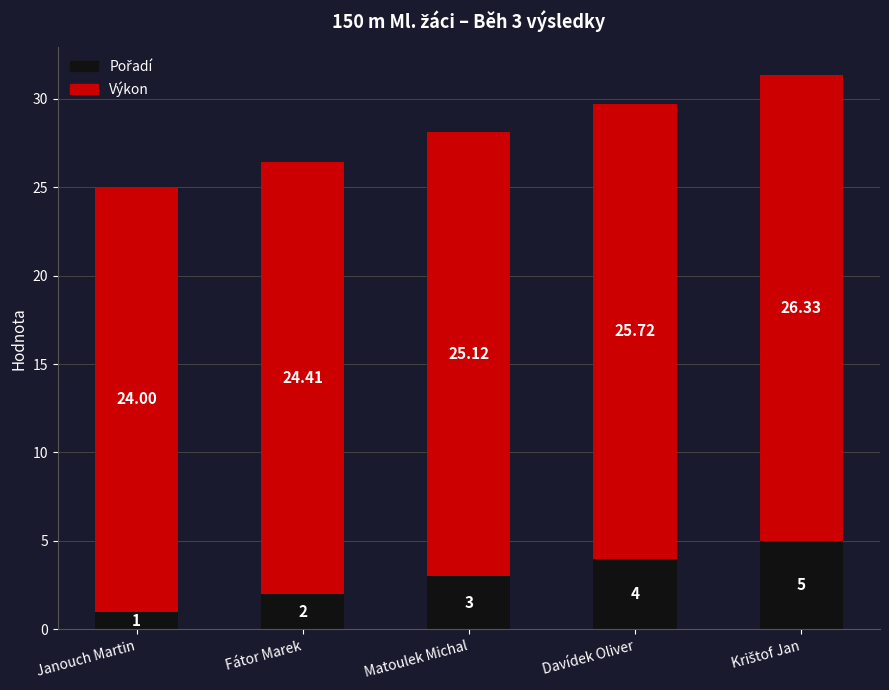

How many bars are there in total?

5